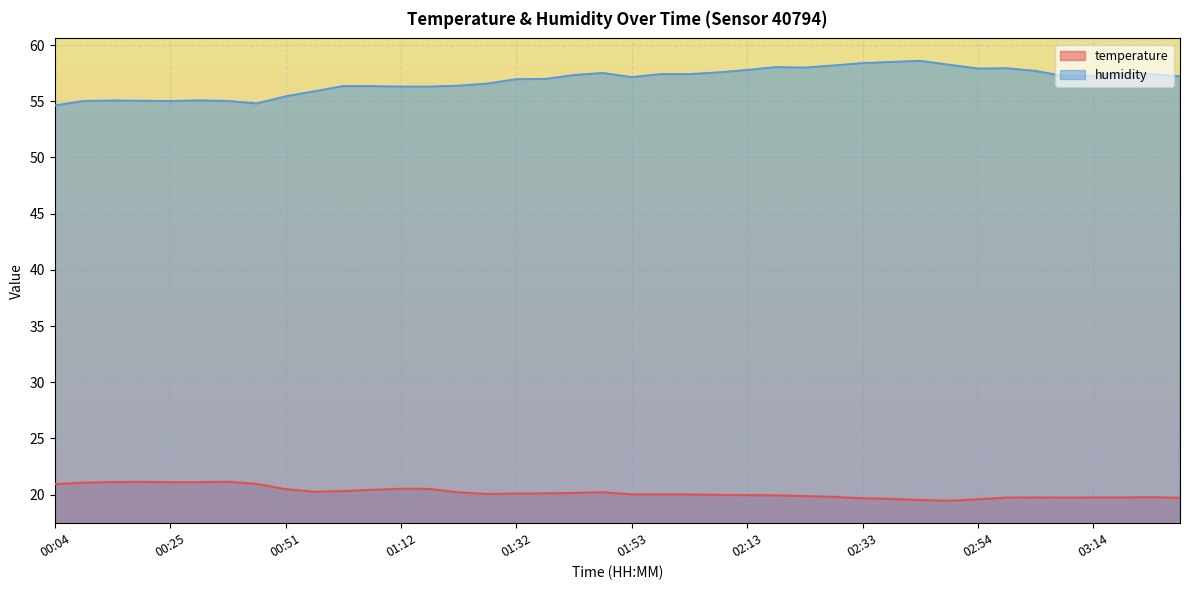

Is it true that humidity equals 56.6 at 01:27?

True